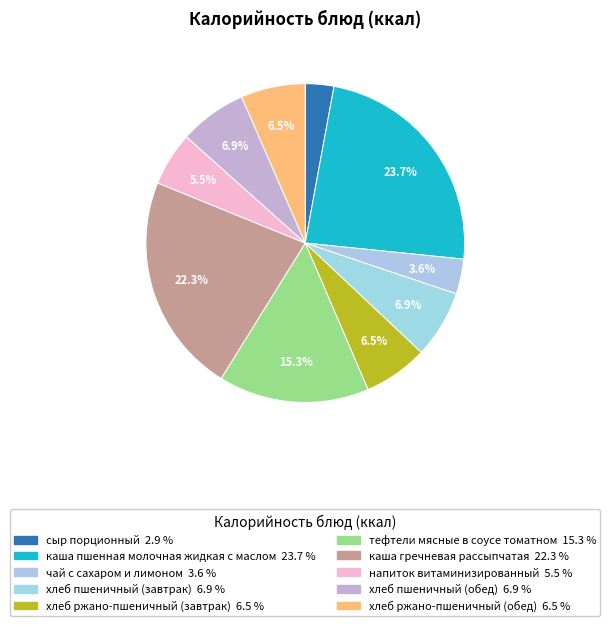

To the nearest percent, what is the difference between the каша пшенная молочная жидкая с маслом and чай с сахаром и лимоном slice percentages?

20%